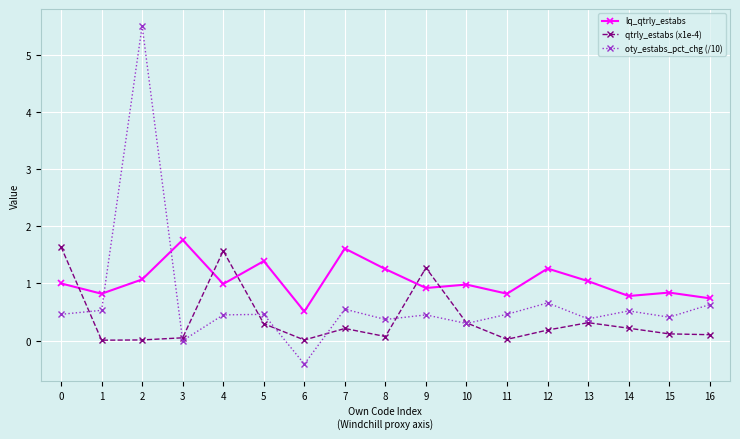

At 12, list the series in order from smallest to largest.

qtrly_estabs (x1e-4), oty_estabs_pct_chg (/10), lq_qtrly_estabs